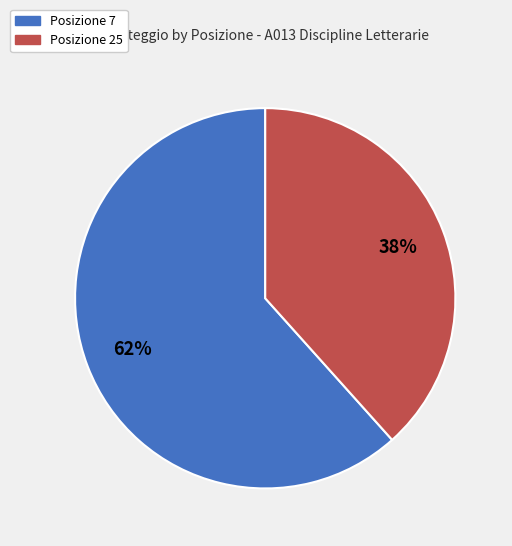

Which slice is the smallest?

Posizione 25